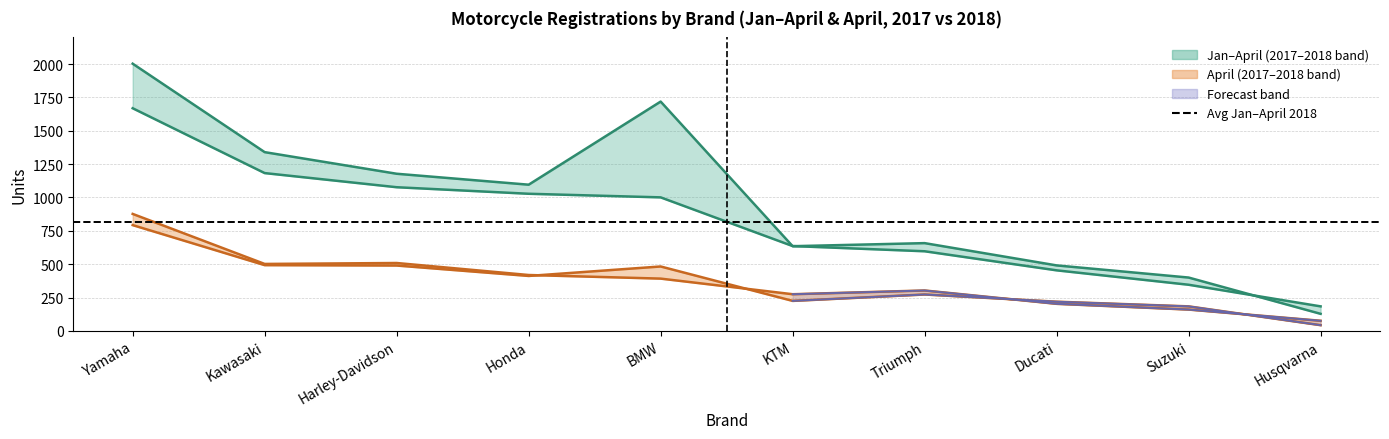

Where do april_2018 and april_2017 first cross each other?

Honda and BMW